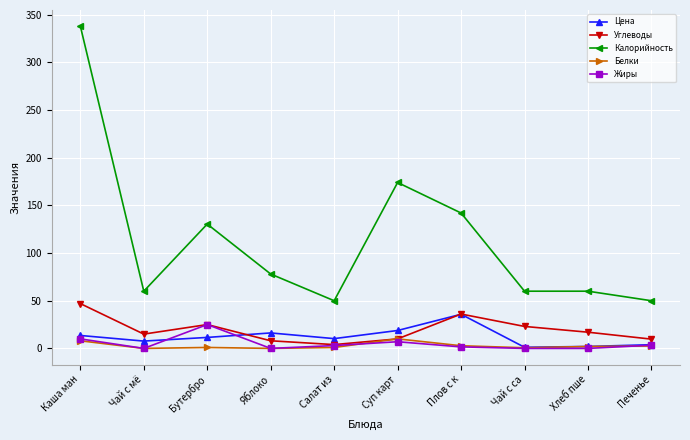

The Углеводы series shows 8.0 at Яблоко. True or false?

True